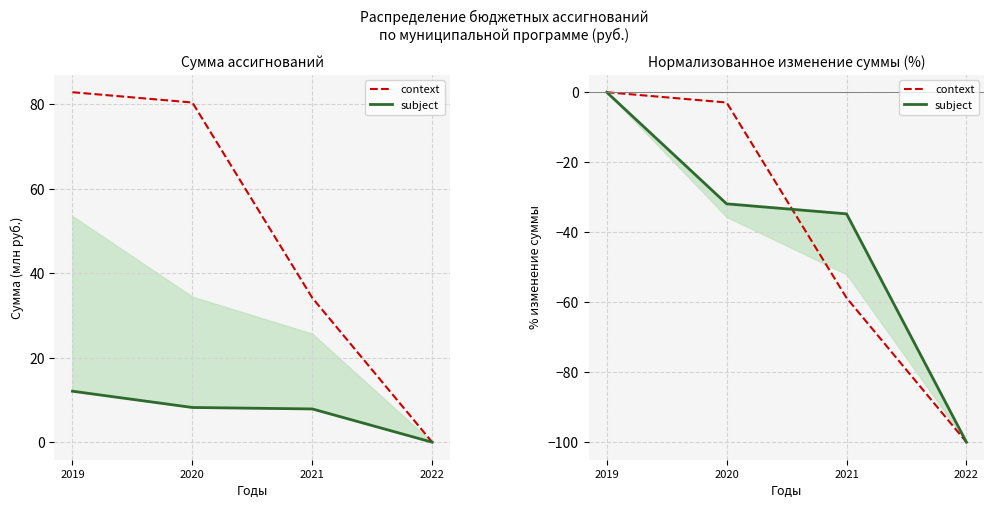

Which series ends up on top after the final intersection of context and subject?

subject